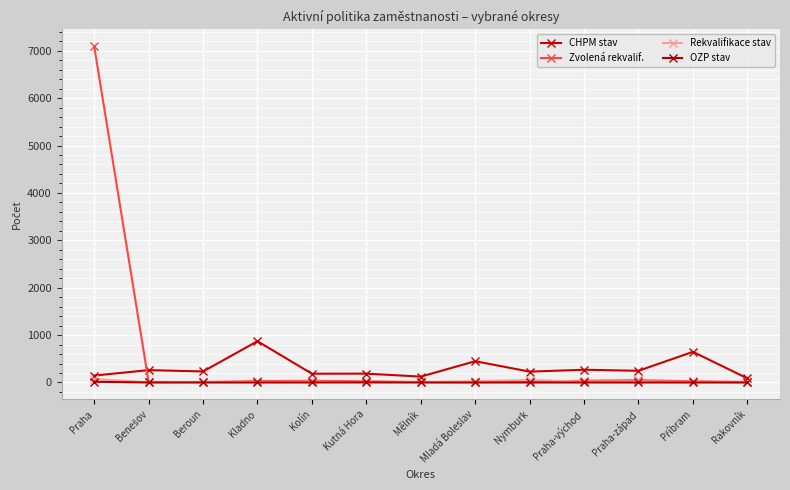

Which series ends up on top after the final intersection of Zvolená rekvalif. and CHPM stav?

CHPM stav